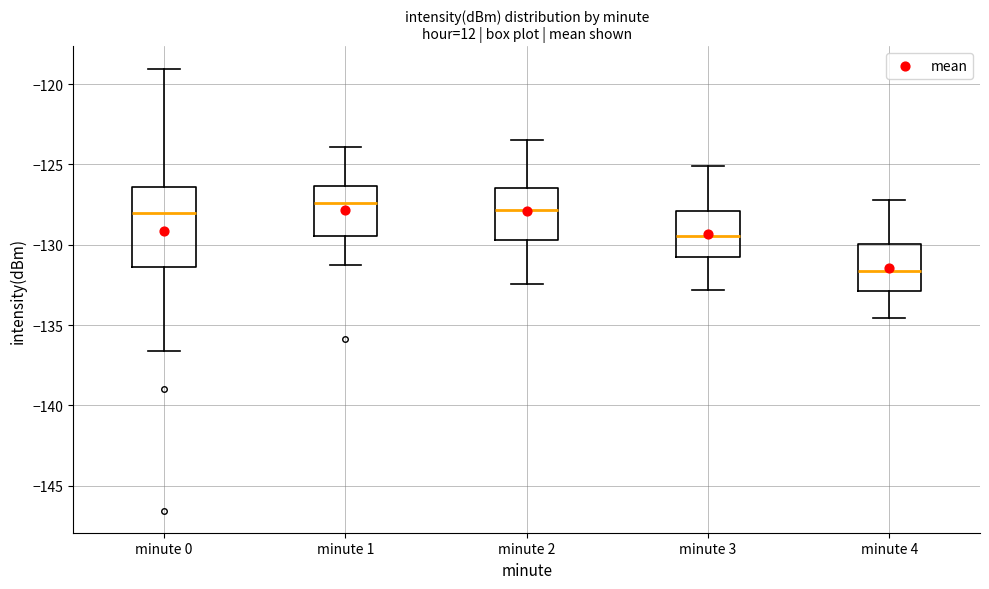

Which box is the tallest, from its lower edge to its upper edge?

minute 0